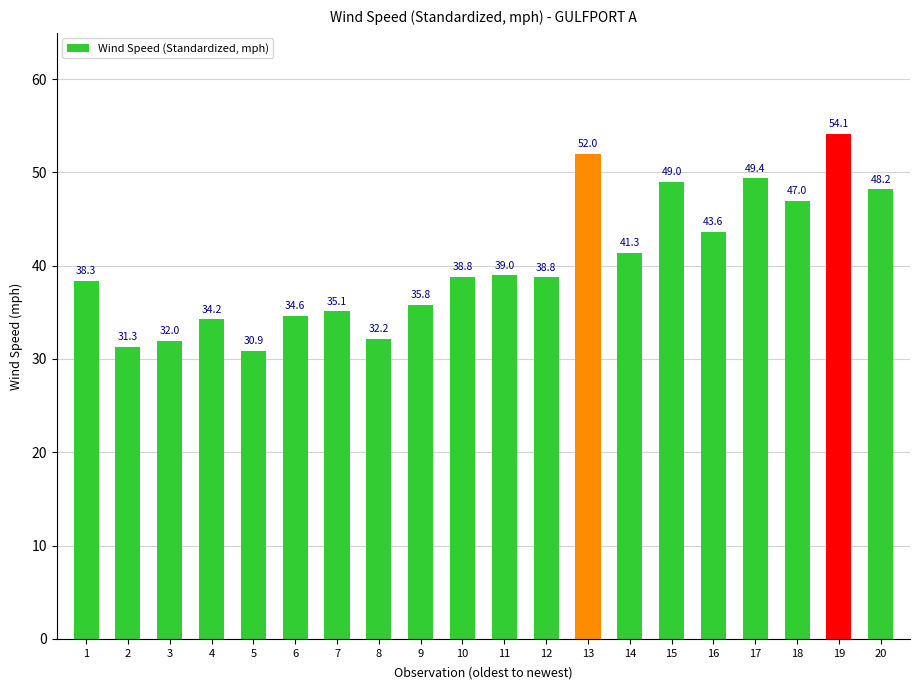

Reading left to right, list all the values displayed in this chart.

1=38.3	2=31.3	3=32.0	4=34.2	5=30.9	6=34.6	7=35.1	8=32.2	9=35.8	10=38.8	11=39.0	12=38.8	13=52.0	14=41.3	15=49.0	16=43.6	17=49.4	18=47.0	19=54.1	20=48.2